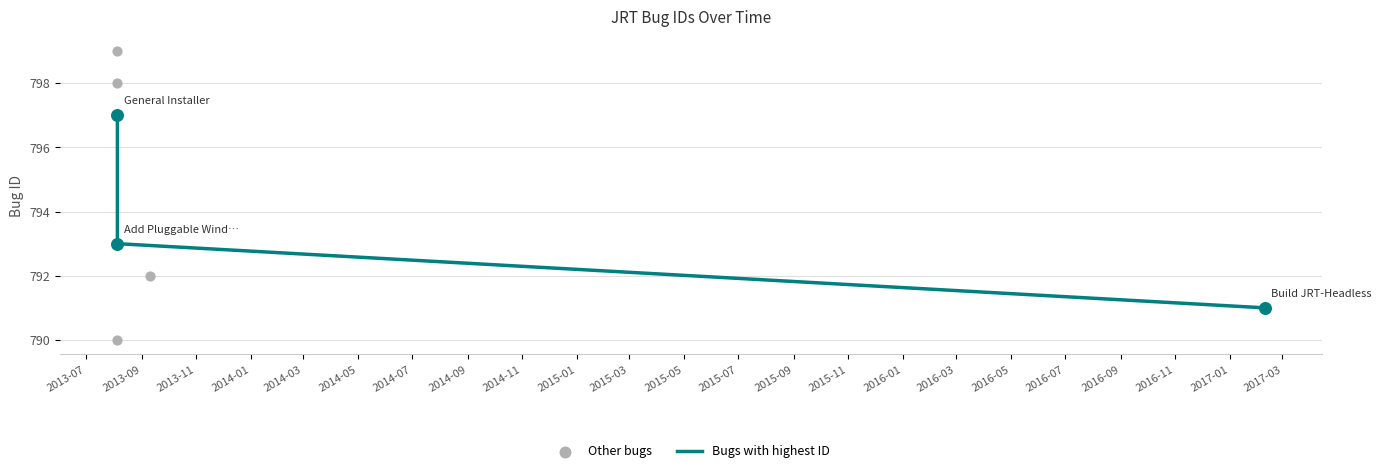

Between 2013-08-05 and 2013-08-05, which is larger?

2013-08-05